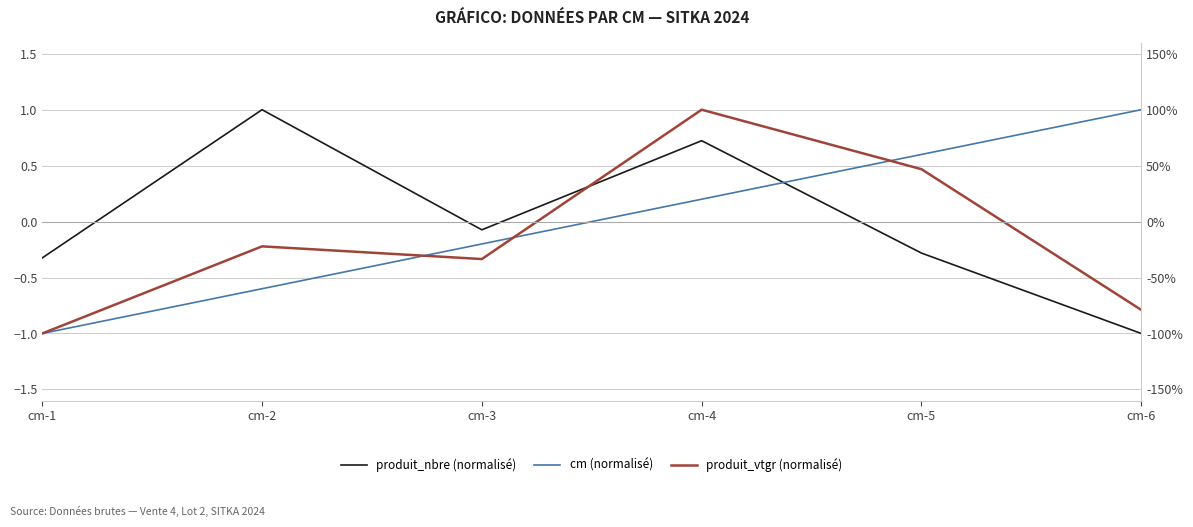

Rank the series by their maximum value, from lowest to highest.

produit_nbre (normalisé), cm (normalisé), produit_vtgr (normalisé)